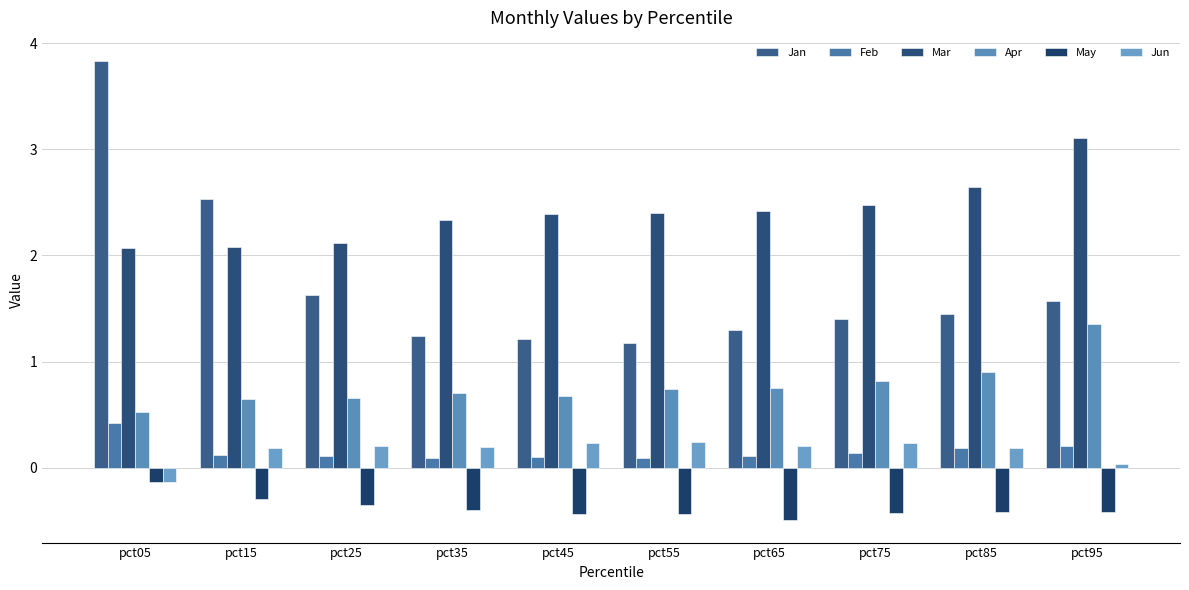

What is the smallest value displayed?

-0.5